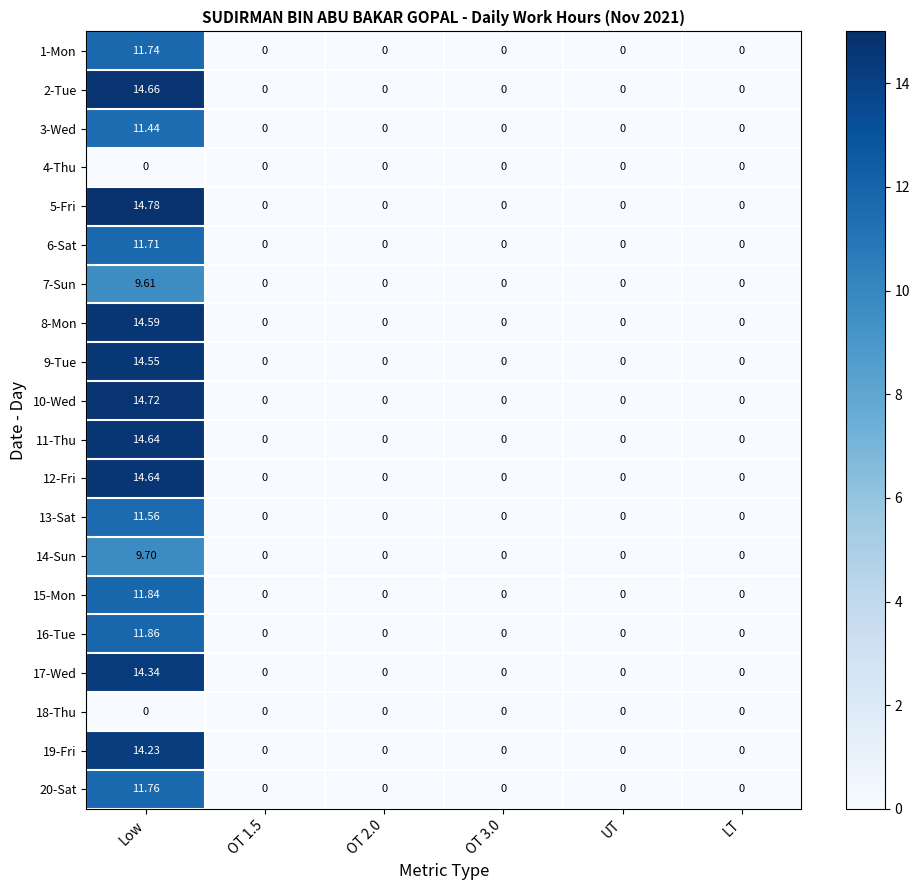

What is the maximum value shown in the chart?

14.8